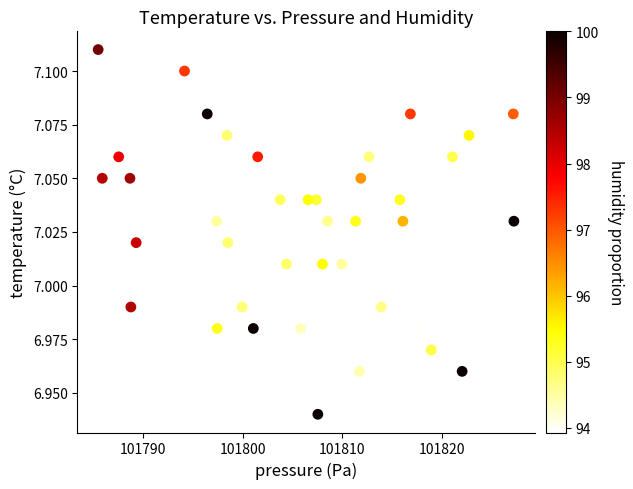

What is the range of X values (max minus min)?

41.7